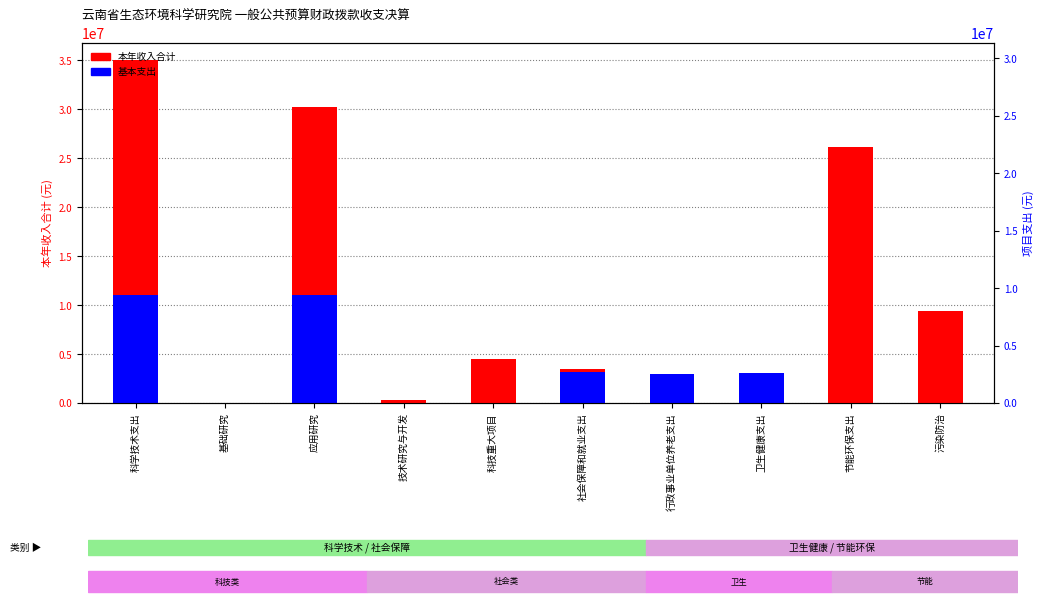

What is the difference between the maximum and second lowest values in the 基本支出 series?

11021865.7